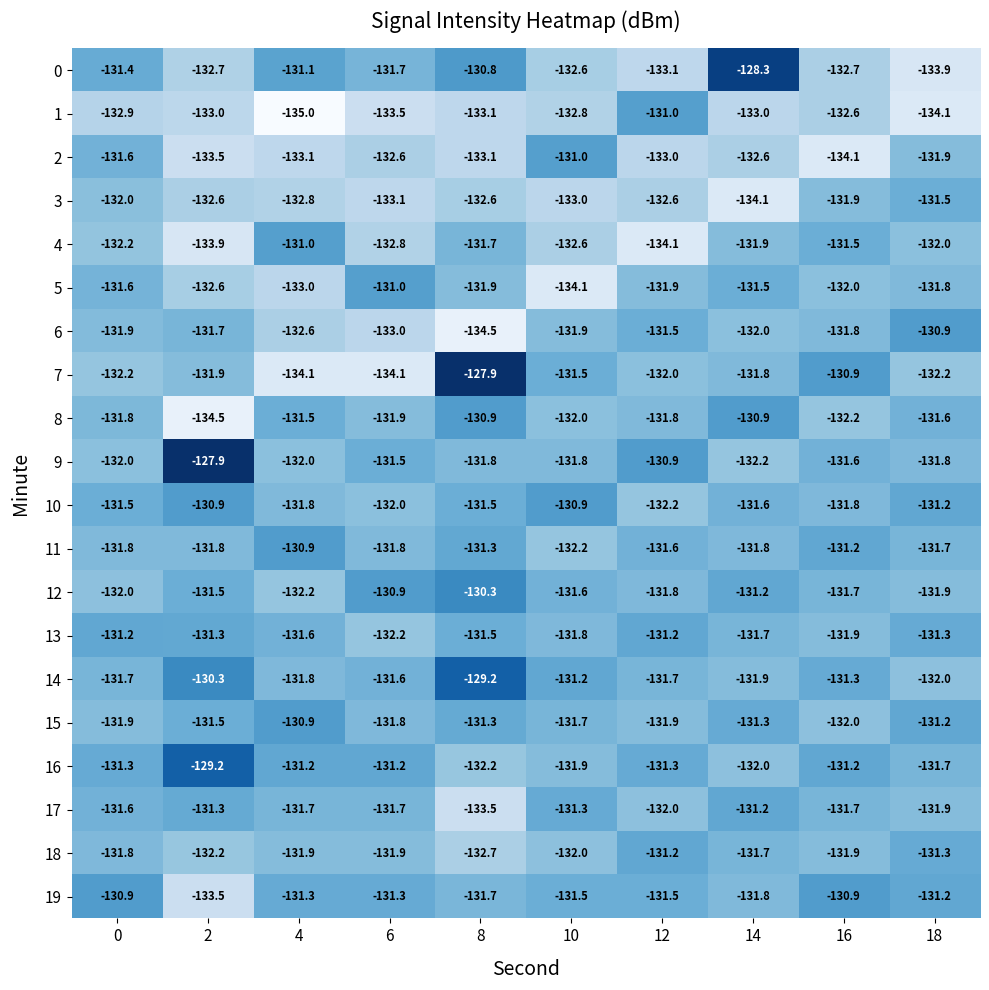

Between 10 and 18, which series saw the biggest shift?

5